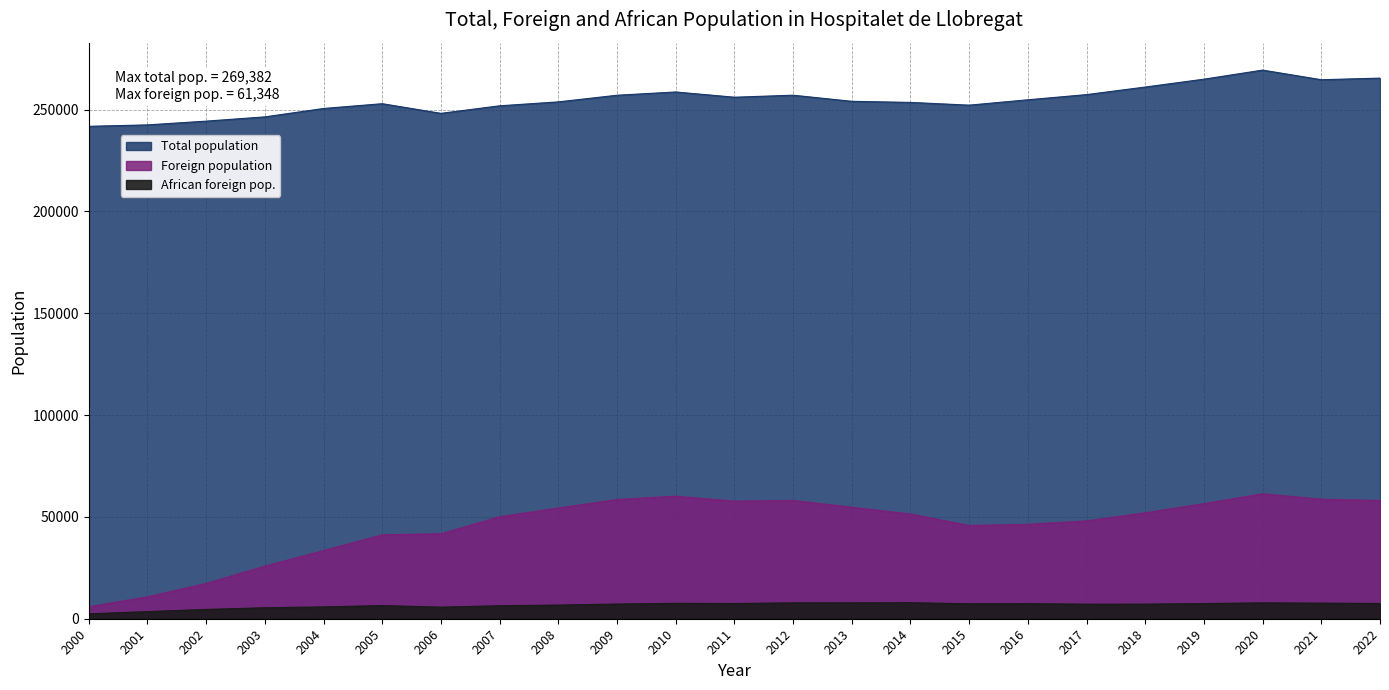

How many interior local peaks does the Total population series have?

4